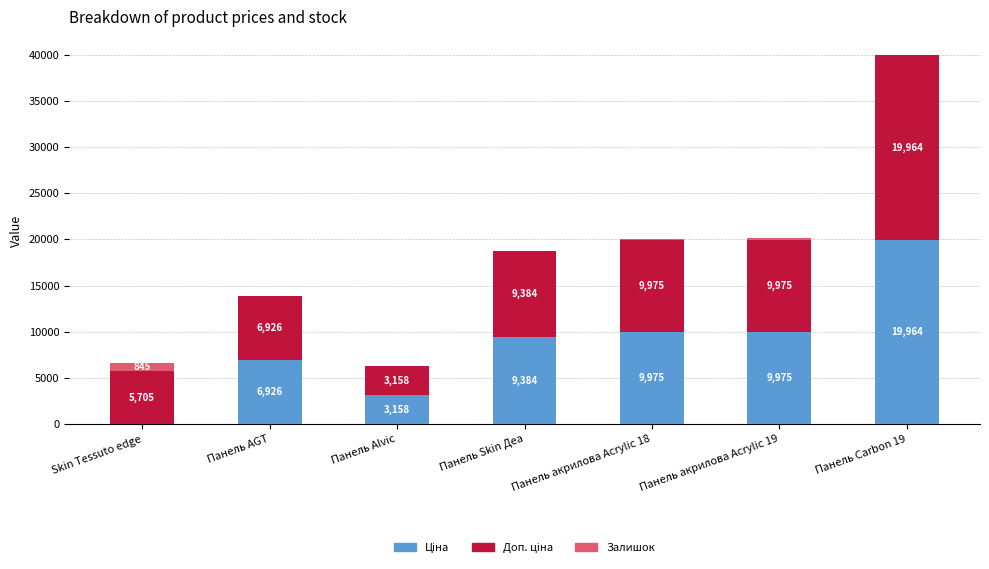

At which category is the sum across all series the highest?

Панель Carbon 19